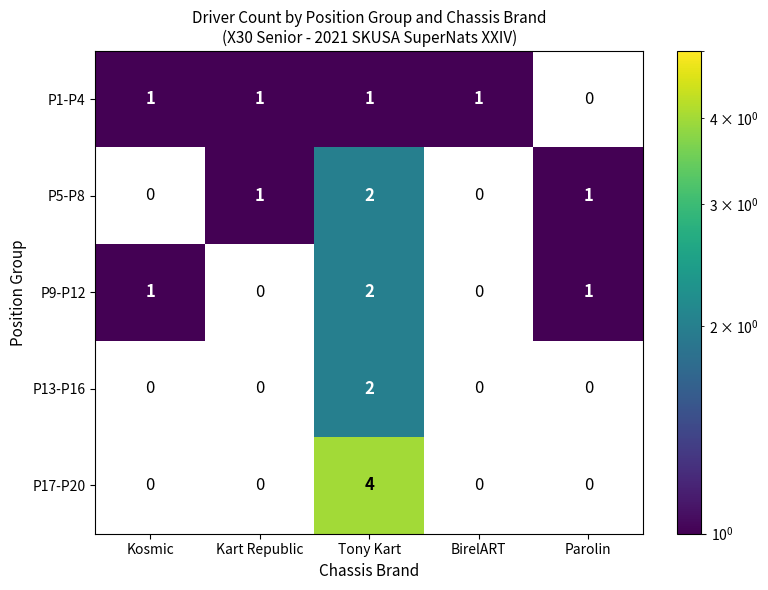

True or false: P5-P8 has a value of 2 at Tony Kart.

True